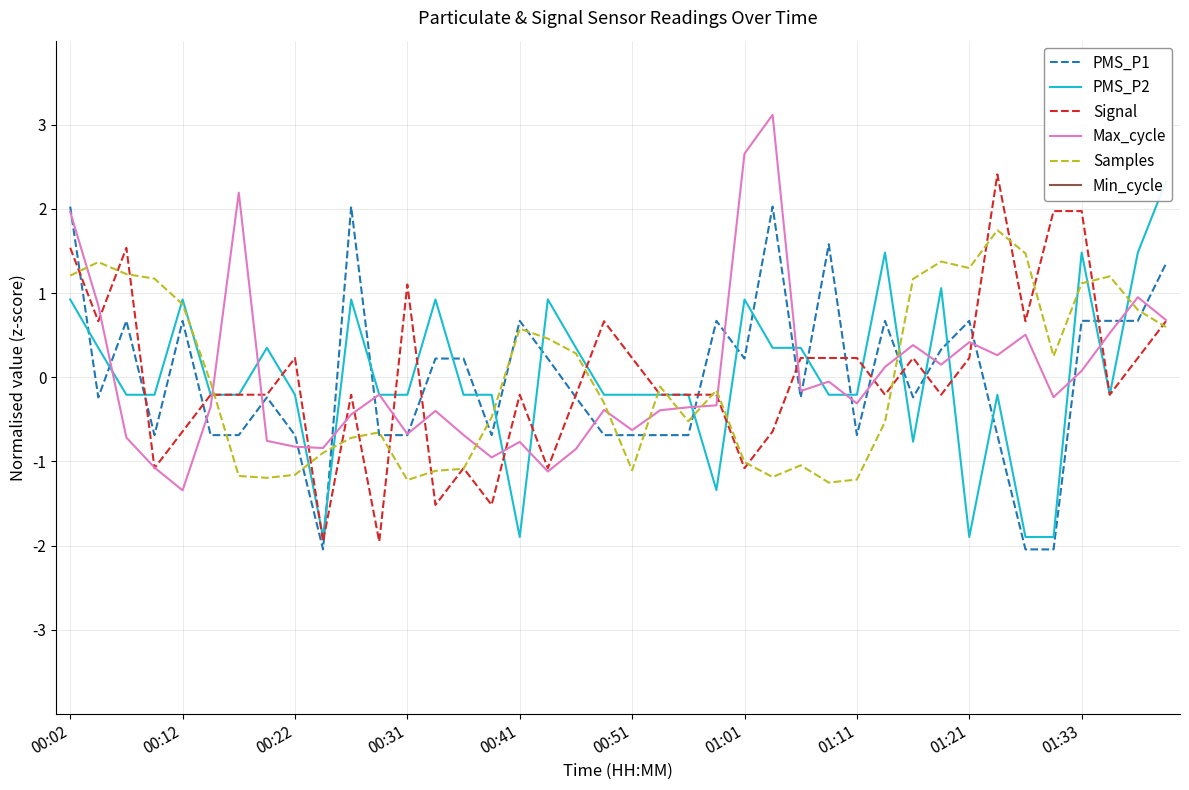

What are all the series names shown in the legend?

PMS_P1, PMS_P2, Signal, Max_cycle, Samples, Min_cycle